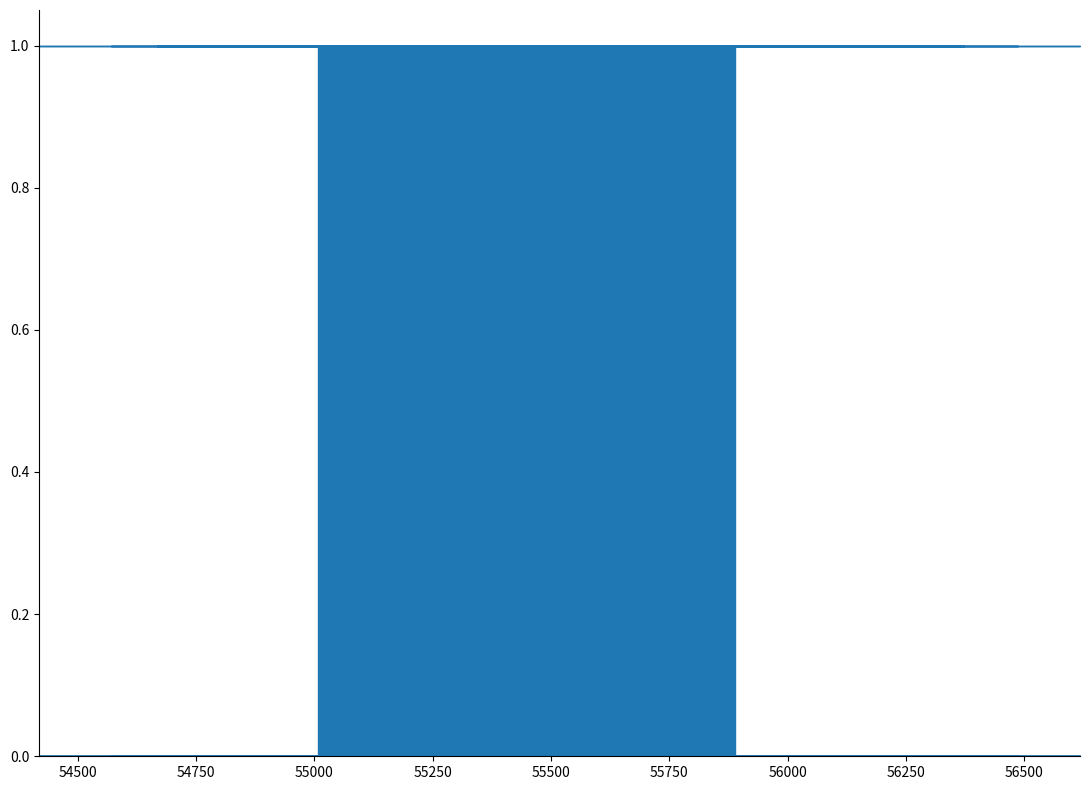

Is this an area chart (filled region under the line)?

No